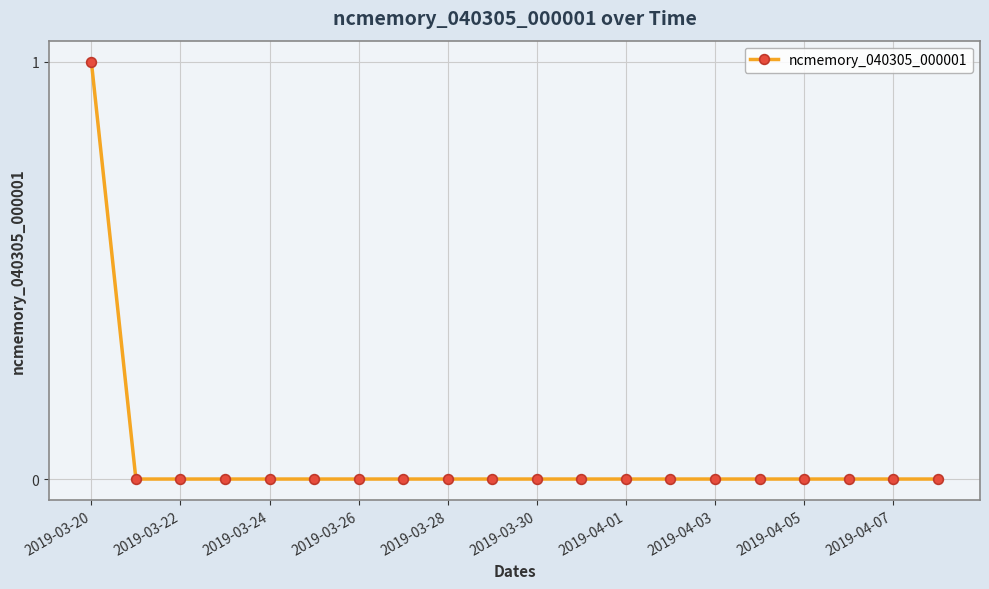

Reading left to right, list all the values displayed in this chart.

1	0	0	0	0	0	0	0	0	0	0	0	0	0	0	0	0	0	0	0